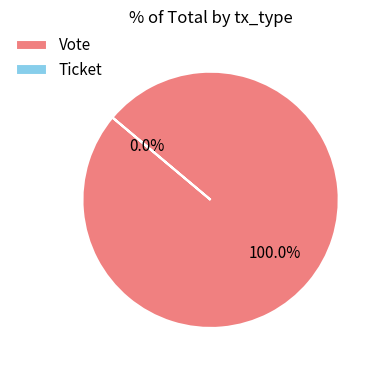

Which has a higher value, Ticket or Vote?

Vote